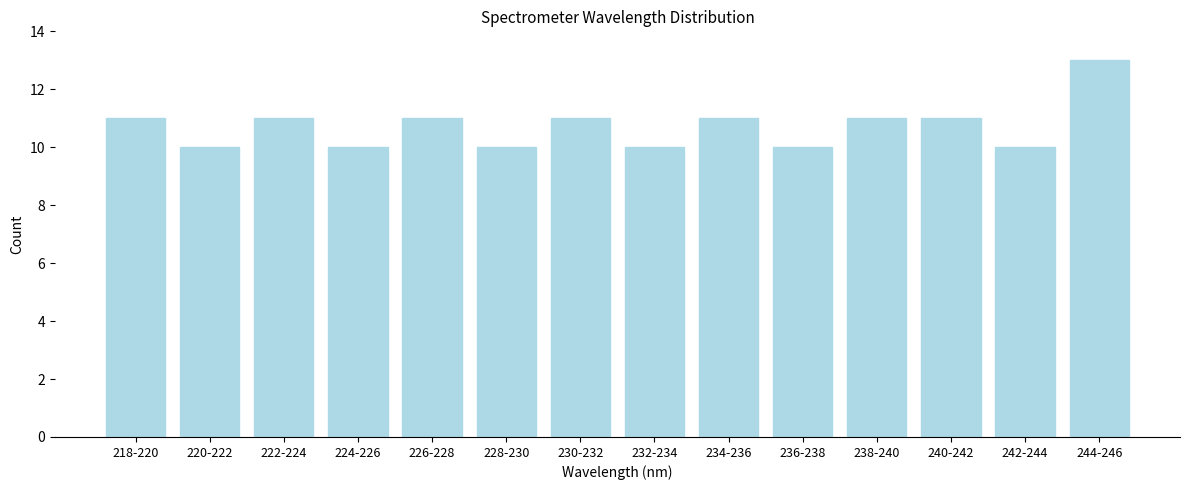

Reading right to left, extract all data points from this chart.

244-246=13	242-244=10	240-242=11	238-240=11	236-238=10	234-236=11	232-234=10	230-232=11	228-230=10	226-228=11	224-226=10	222-224=11	220-222=10	218-220=11